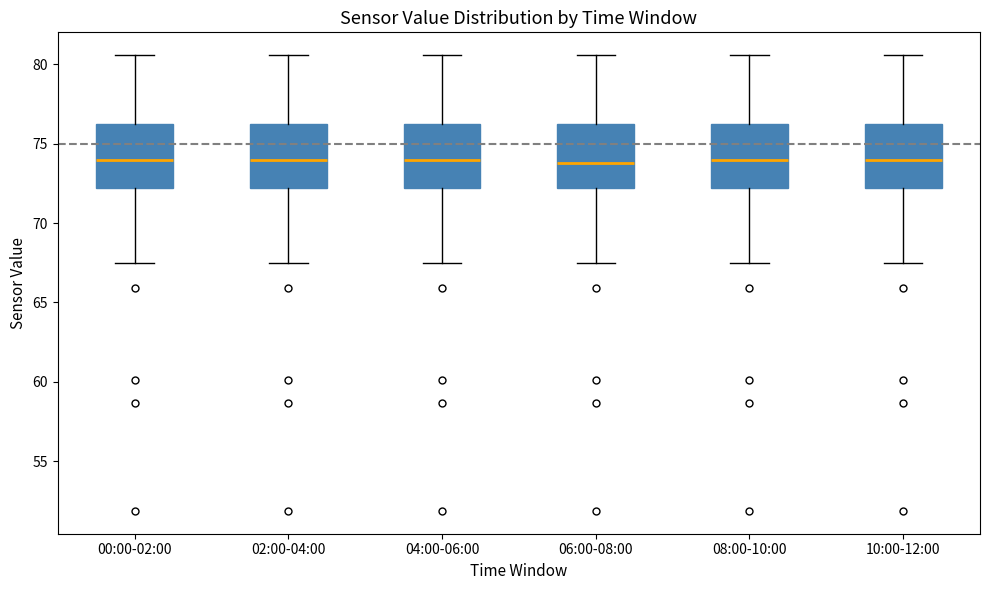

Where is the lower edge of the box for 02:00-04:00 on the y-axis? The values are not printed on the chart, so give them approximately, as read against the axis.

72.0